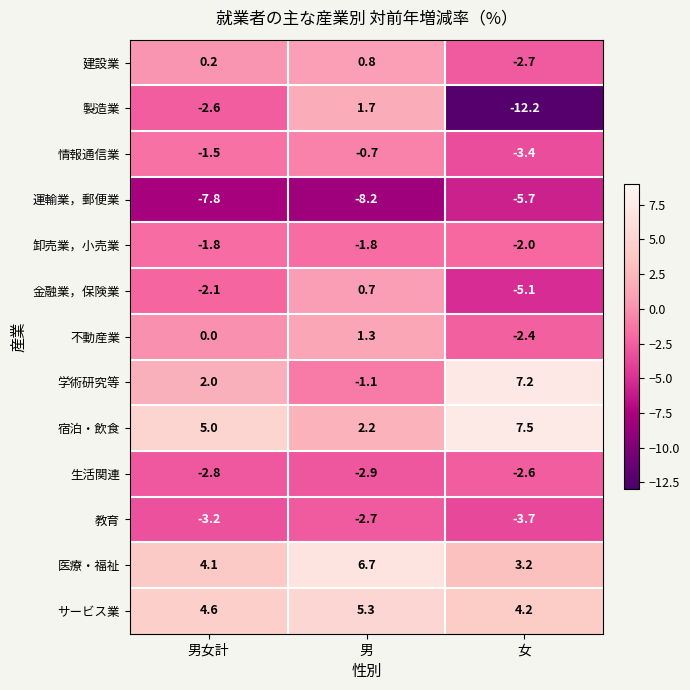

How many series are shown in this chart?

13